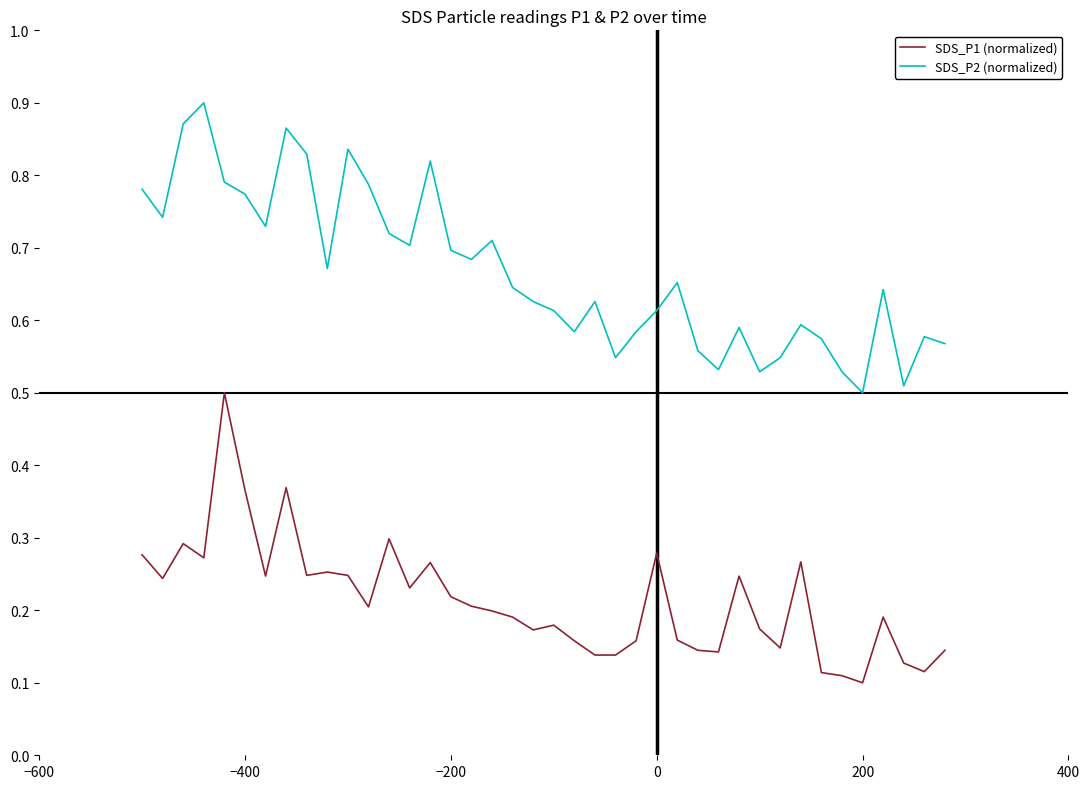

True or false: SDS_P1 (normalized) and SDS_P2 (normalized) intersect in this chart.

False